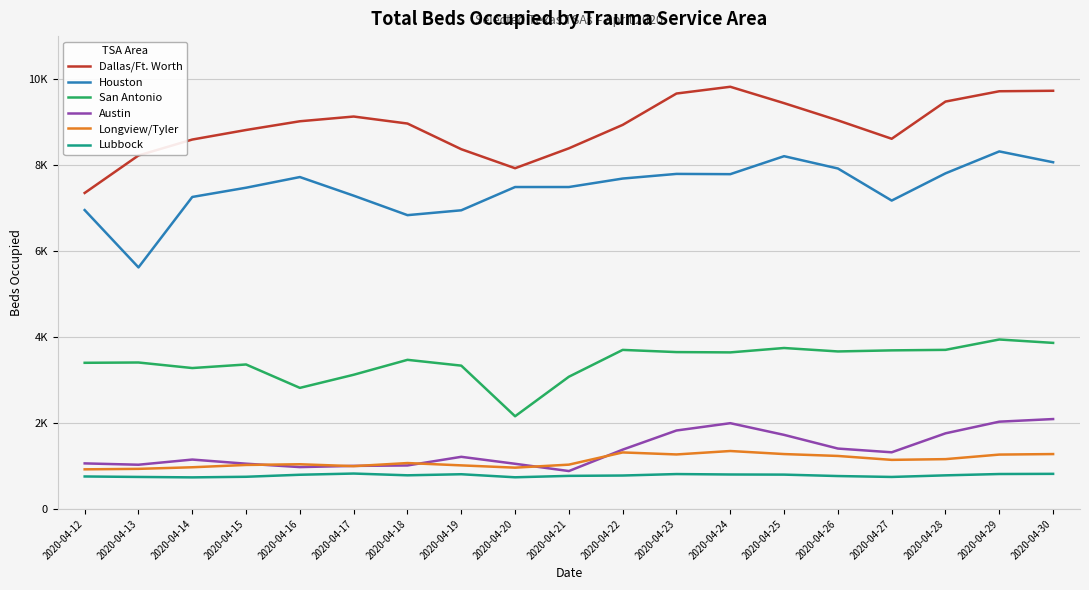

Which category has the highest value across all series?

2020-04-24